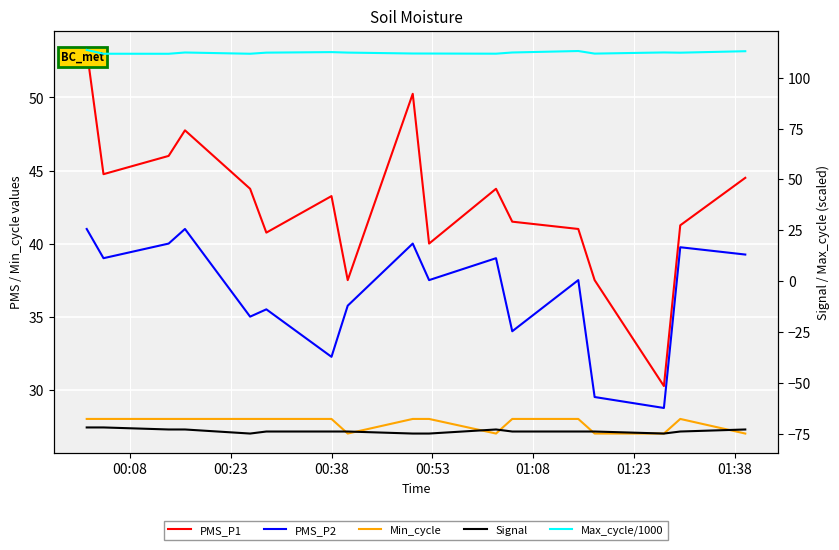

How many data points in Max_cycle/1000 are less than 112?

7